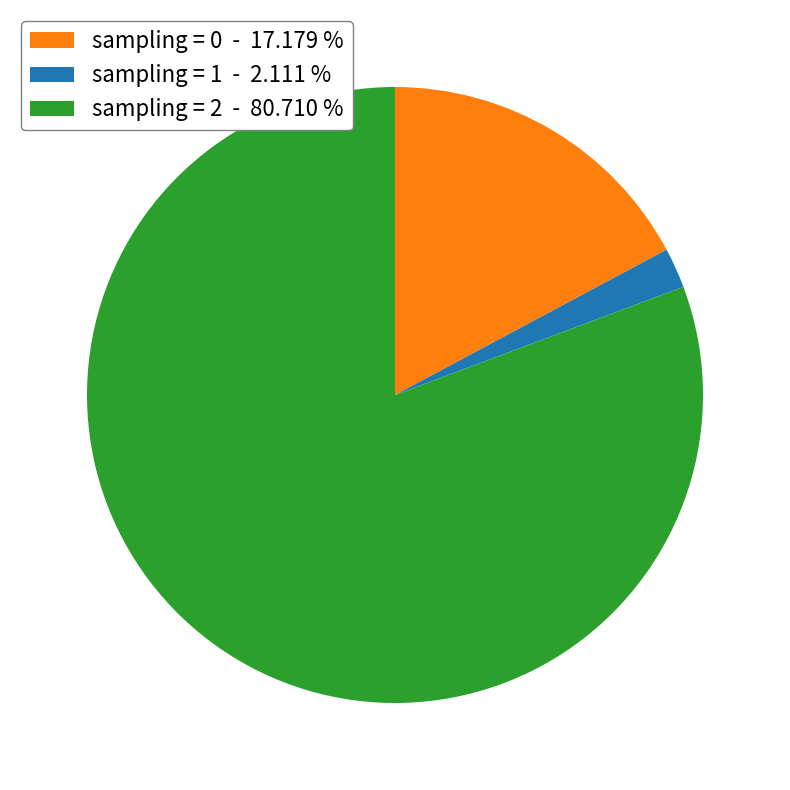

Do sampling = 2 - 80.710 % and sampling = 0 - 17.179 % together represent more than half of the pie?

Yes